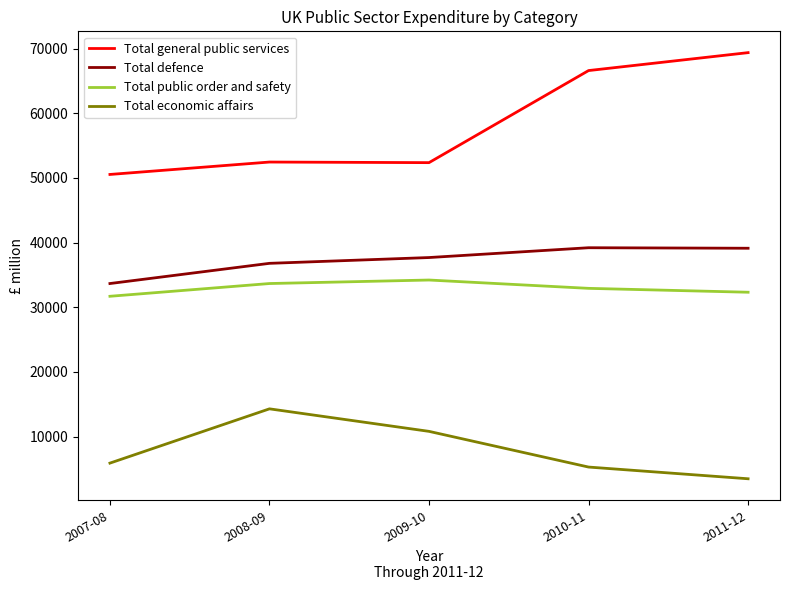

Is it true that Total defence equals 7851 at 2010-11?

False